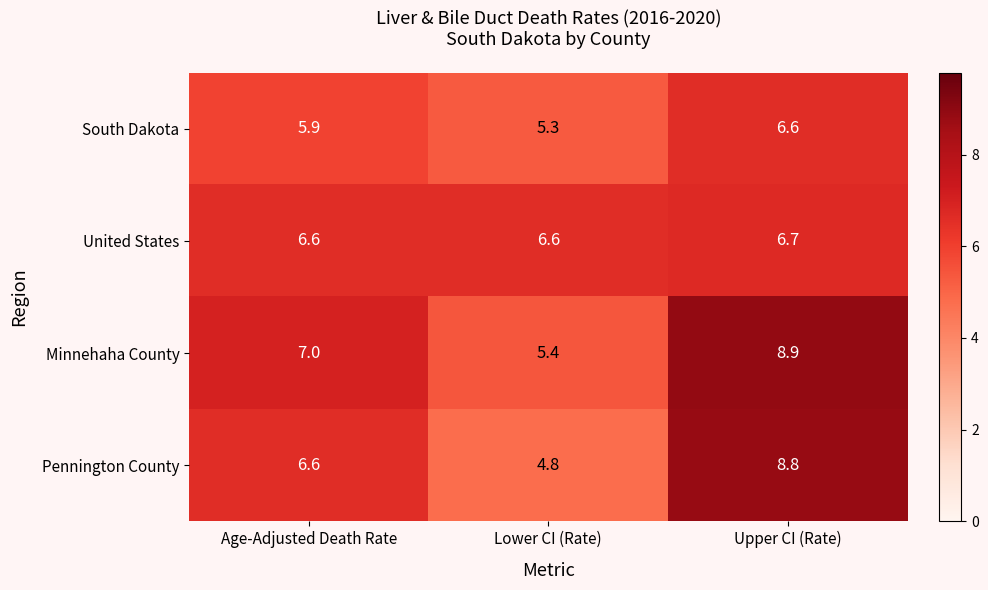

Count the number of data series in this chart.

4